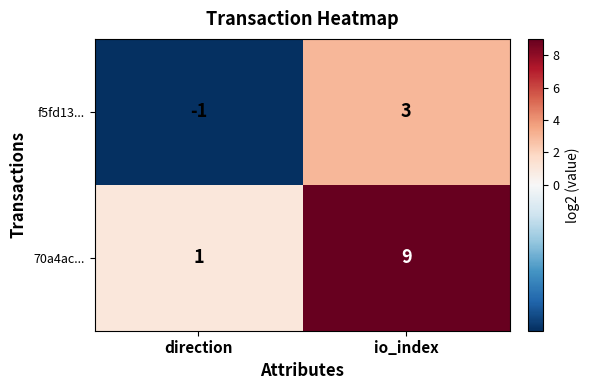

What is the difference between the maximum and minimum values in the 70a4ac... series?

8